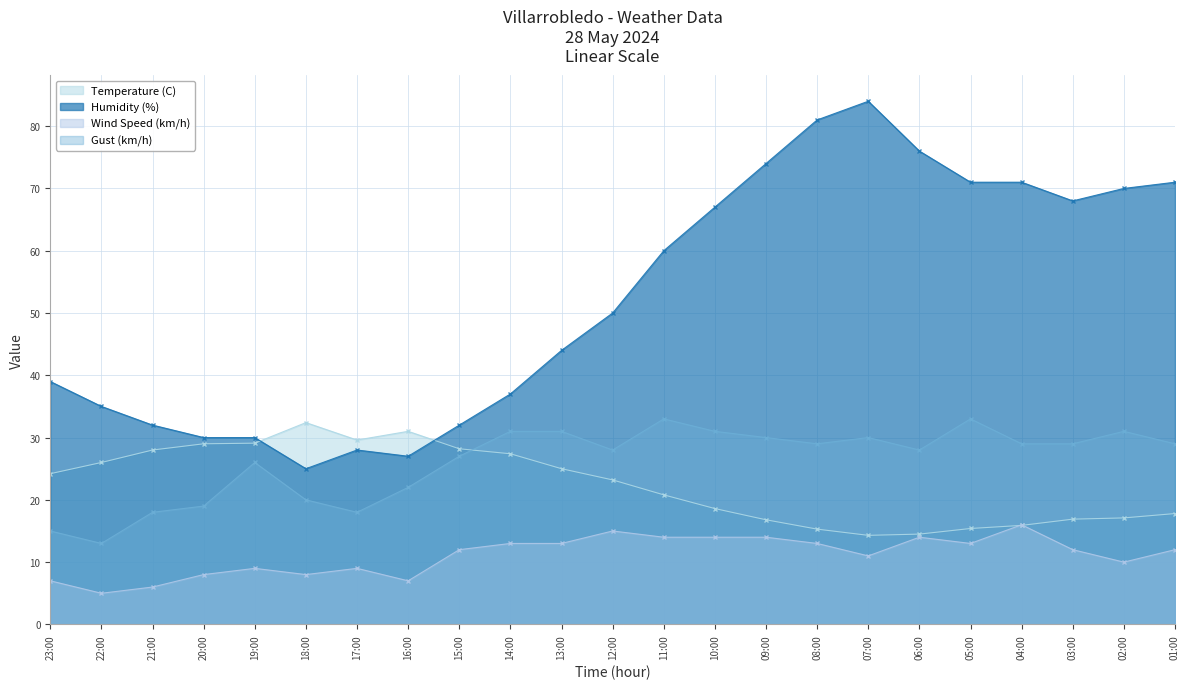

What is the difference between the highest and lowest values at 04:00?

55.1